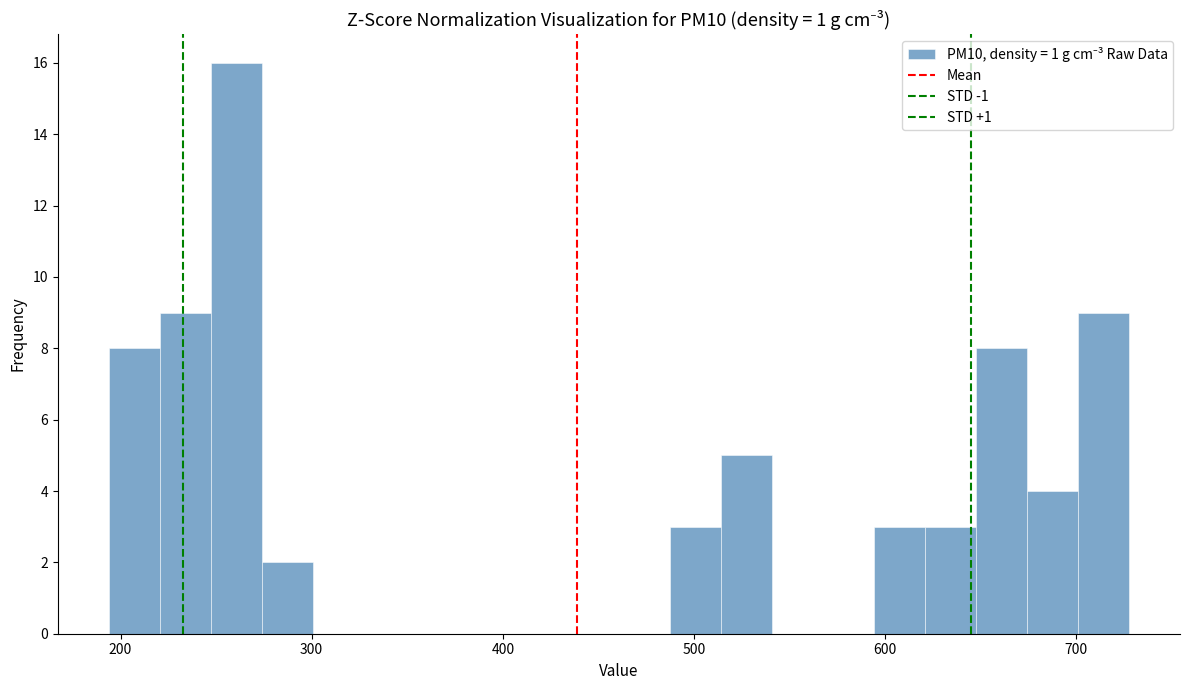

Read against the x-axis, roughly where is the centre of the tallest bar?

260